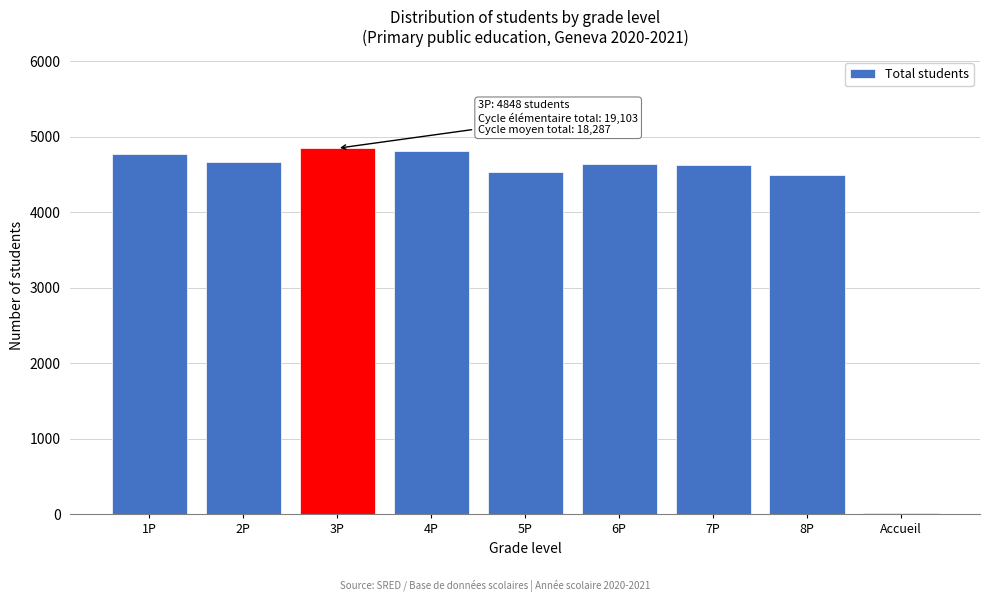

Between 3P and 7P, which is larger?

3P